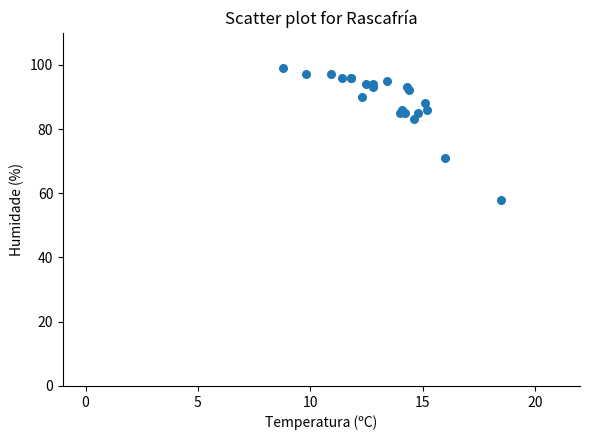

What Y value in the scatter plot is closest to 78?

83